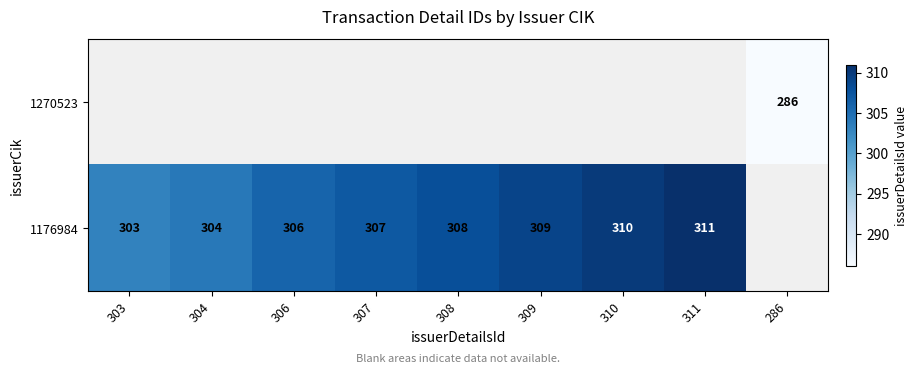

Which category has the highest value across all series?

311